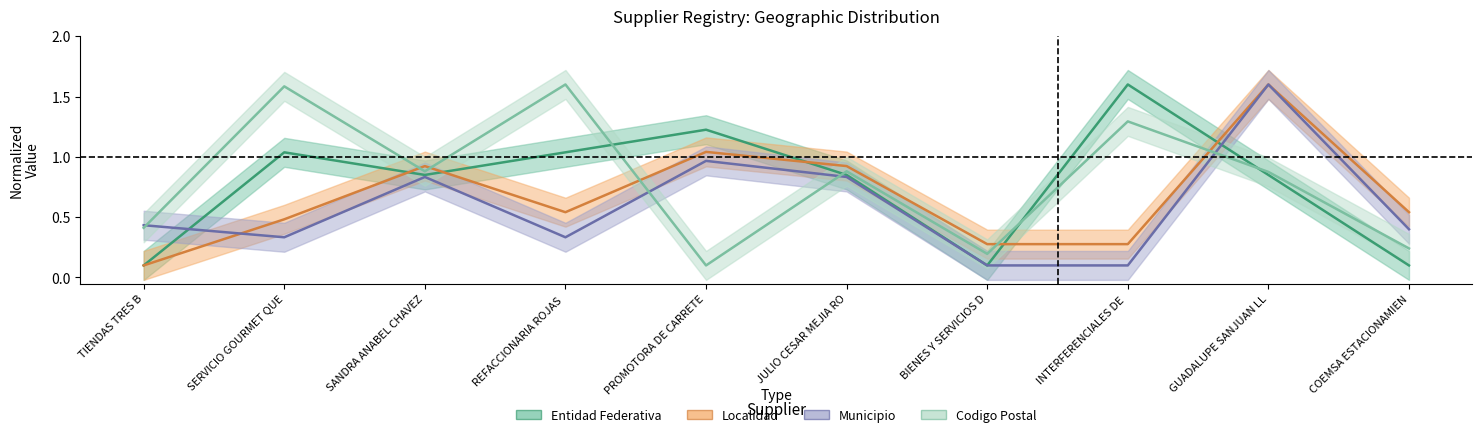

Reading left to right, what are all the values shown in this chart?

Entidad Federativa: 0.1	1.0	0.8	1.0	1.2	0.8	0.1	1.6	0.8	0.1
Localidad: 0.1	0.5	0.9	0.5	1.0	0.9	0.3	0.3	1.6	0.5
Municipio: 0.4	0.3	0.8	0.3	1.0	0.8	0.1	0.1	1.6	0.4
Codigo Postal: 0.4	1.6	0.9	1.6	0.1	0.9	0.2	1.3	0.9	0.2